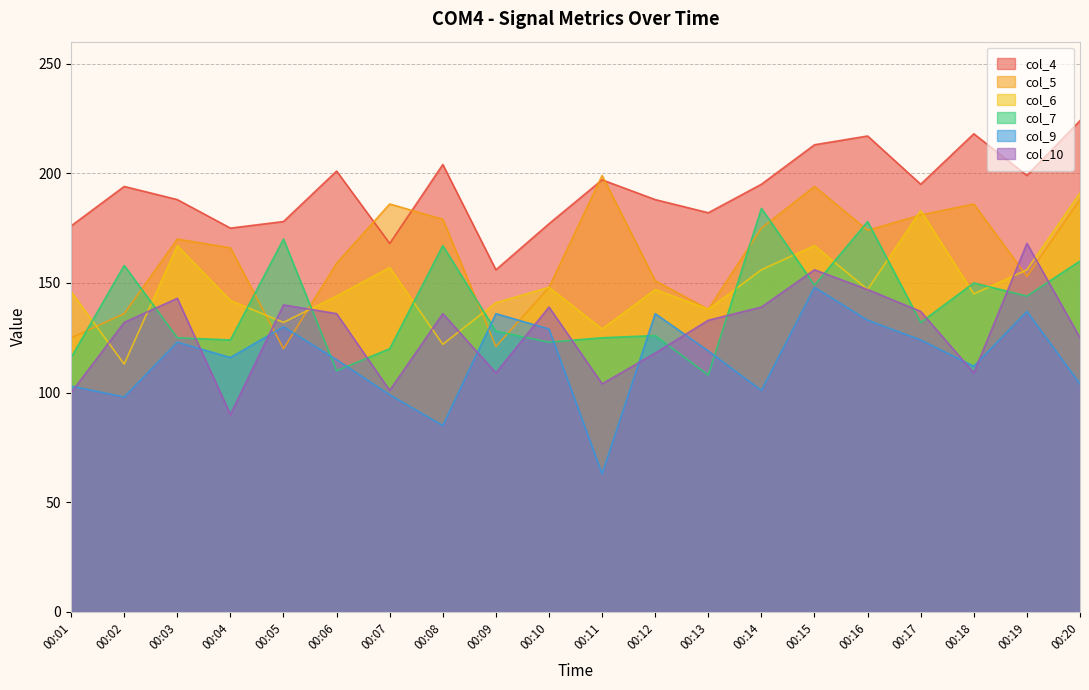

What is the spread (max minus min) of values at 00:17?

71